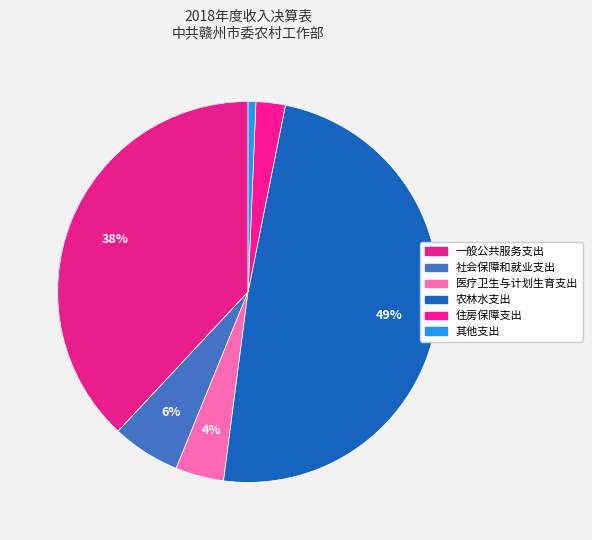

How many slices are in this pie chart?

6